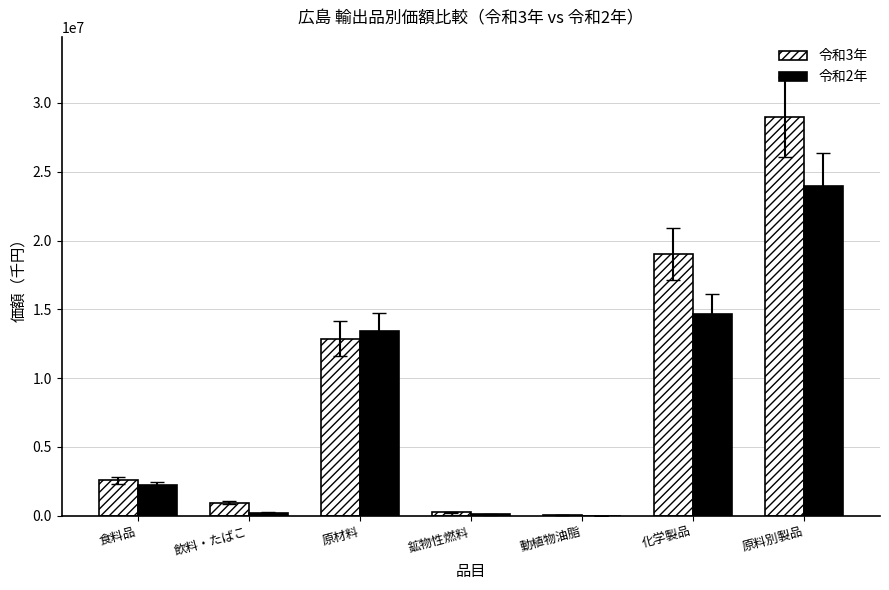

What is the total value across all series at 飲料・たばこ?

1173091